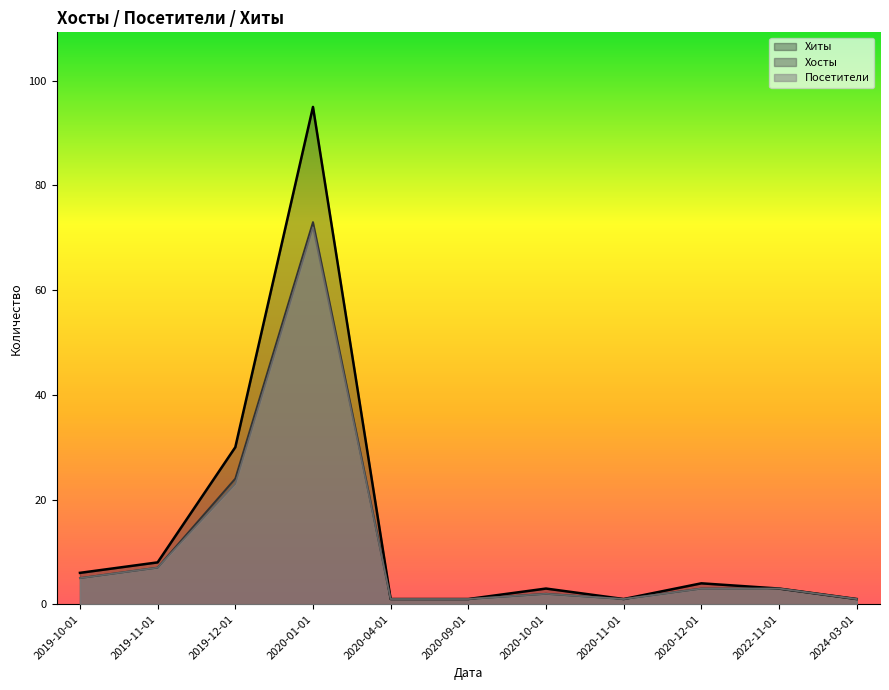

In Хосты, how many points are lower than both neighbors (excluding endpoints)?

1